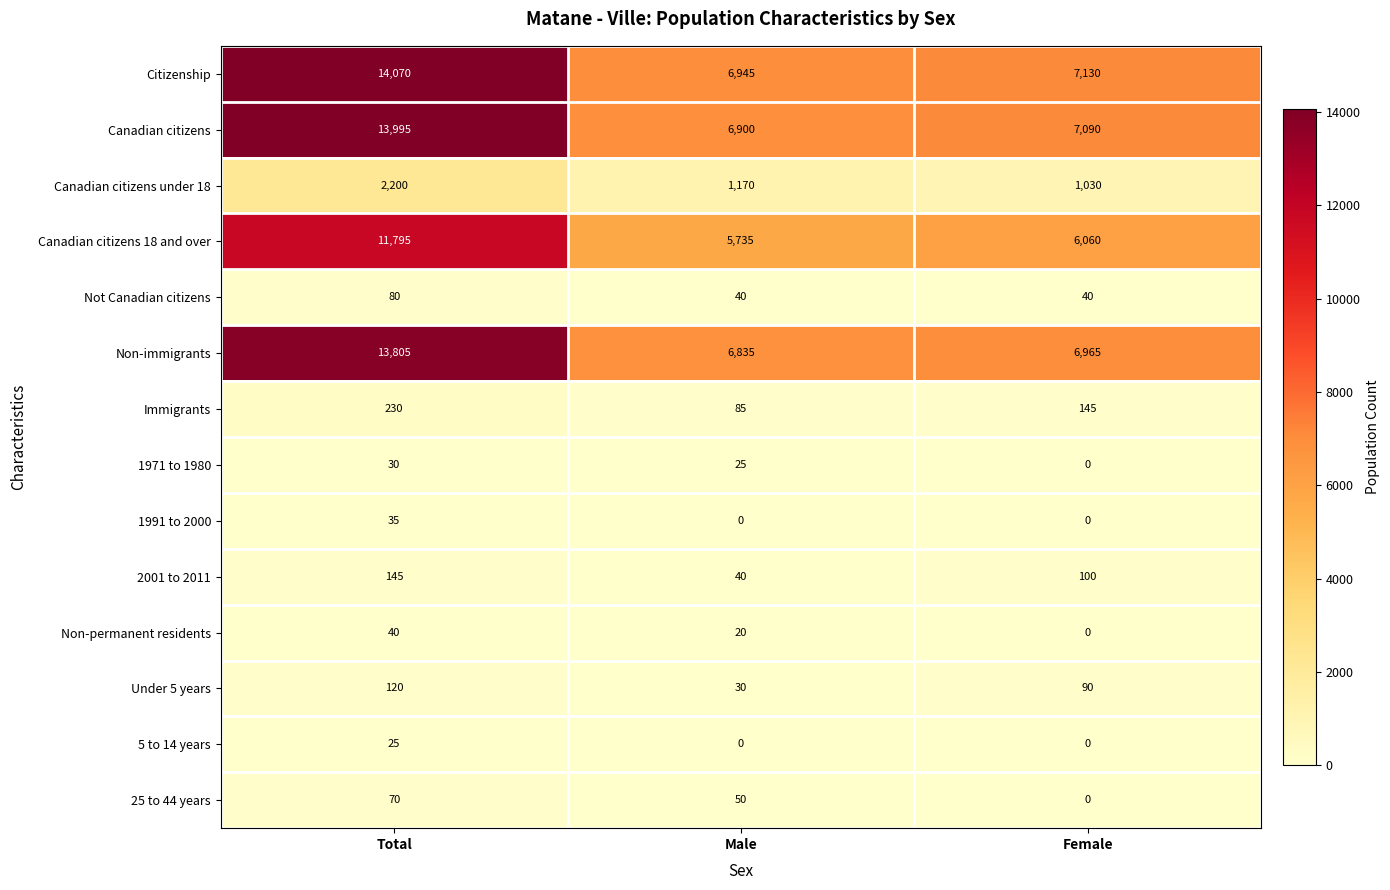

Is it true that 5 to 14 years equals 12 at Female?

False